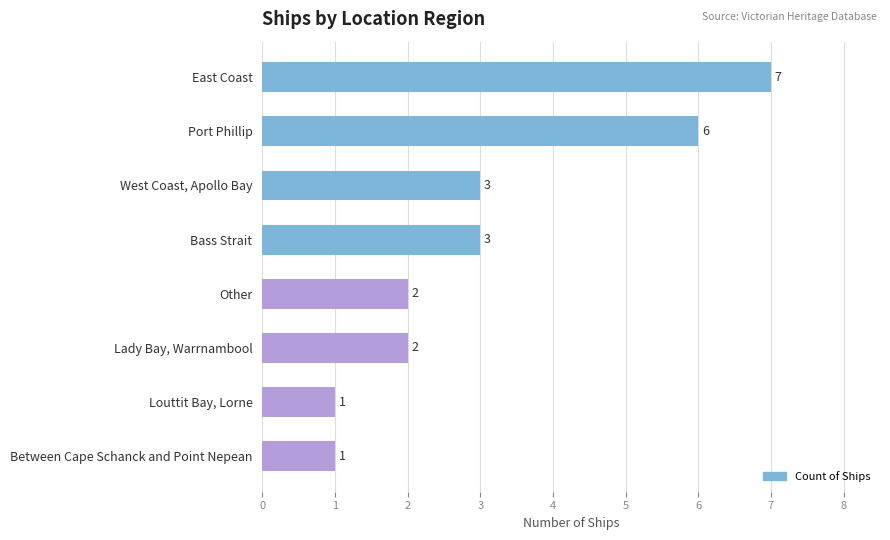

Reading top to bottom, transcribe all the data shown in this chart.

7	6	3	3	2	2	1	1